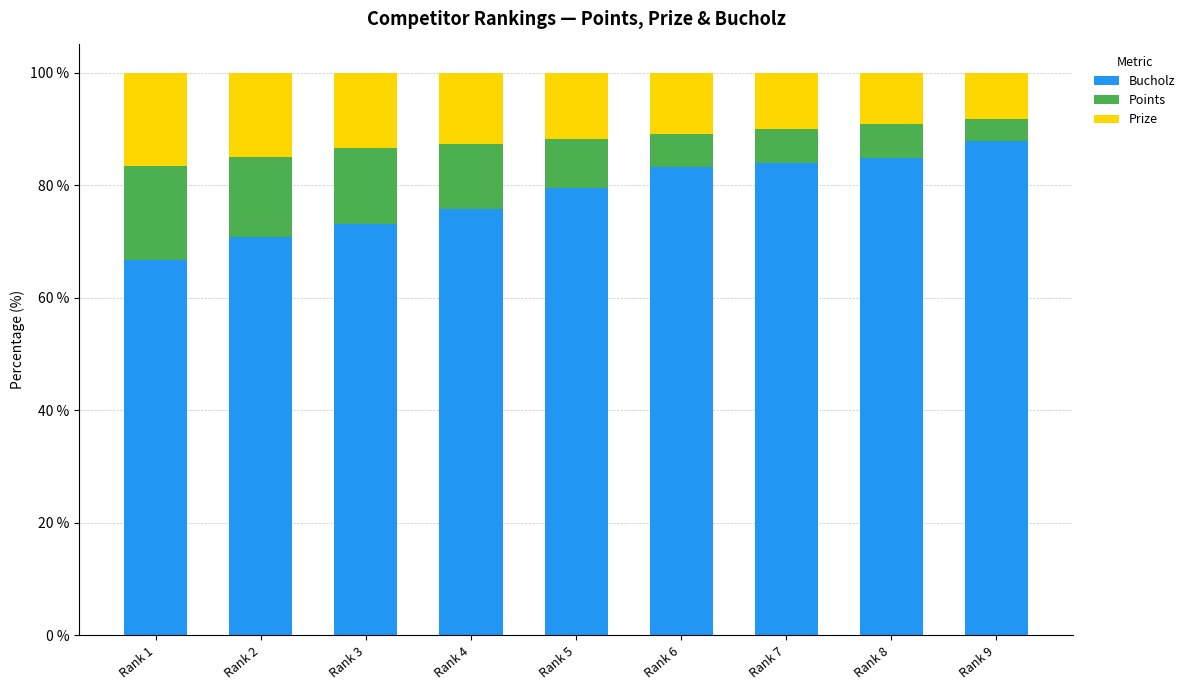

Reading left to right, list the values for the Bucholz series.

Rank 1=66.7	Rank 2=70.8	Rank 3=73.1	Rank 4=75.7	Rank 5=79.4	Rank 6=83.2	Rank 7=84.0	Rank 8=84.8	Rank 9=87.8